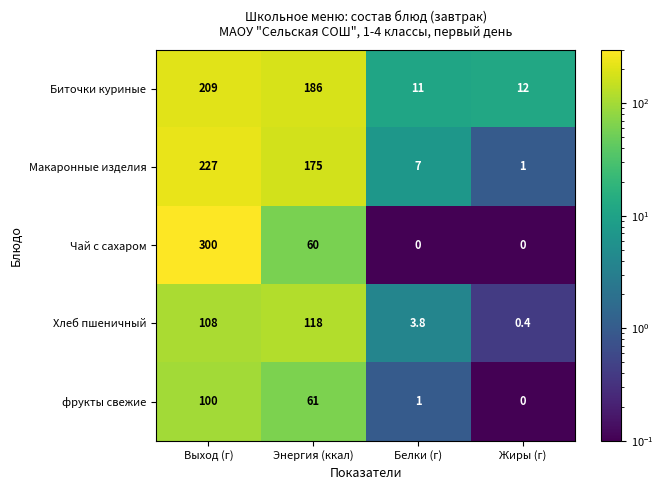

What is the sum of all Чай с сахаром values?

360.0